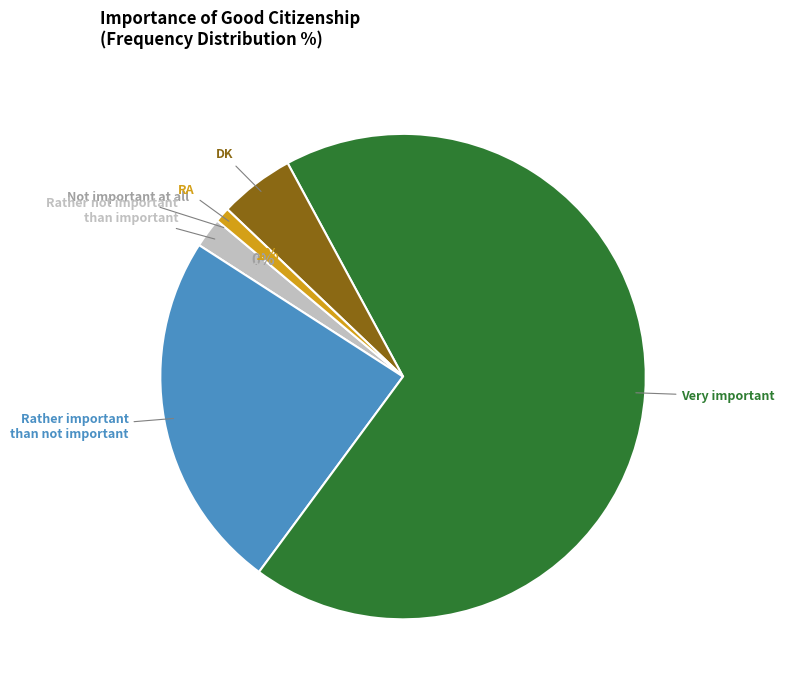

Is it true that RA is 13% of the pie?

False